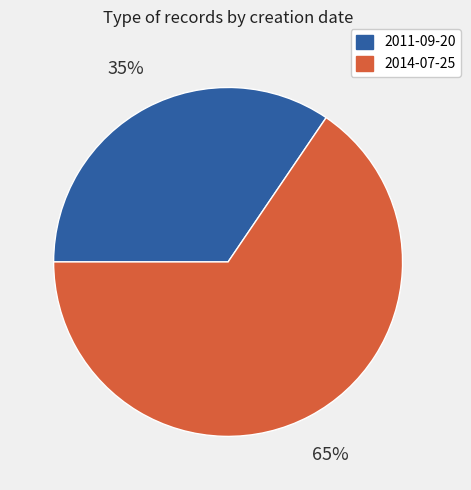

To the nearest percent, what is the average slice percentage?

50%